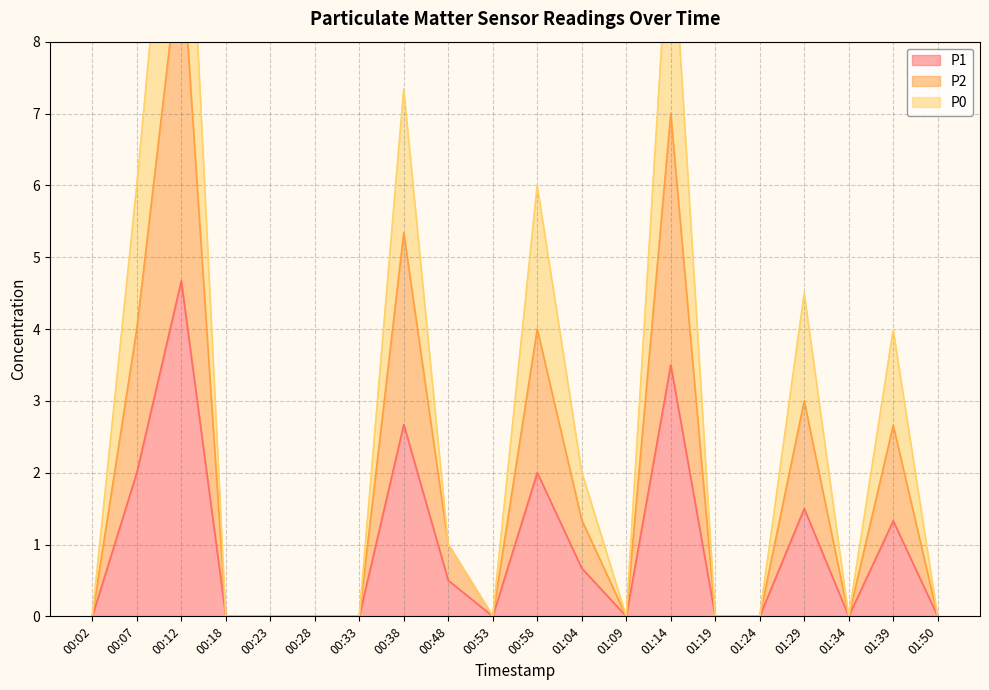

True or false: P1 and P0 intersect in this chart.

False